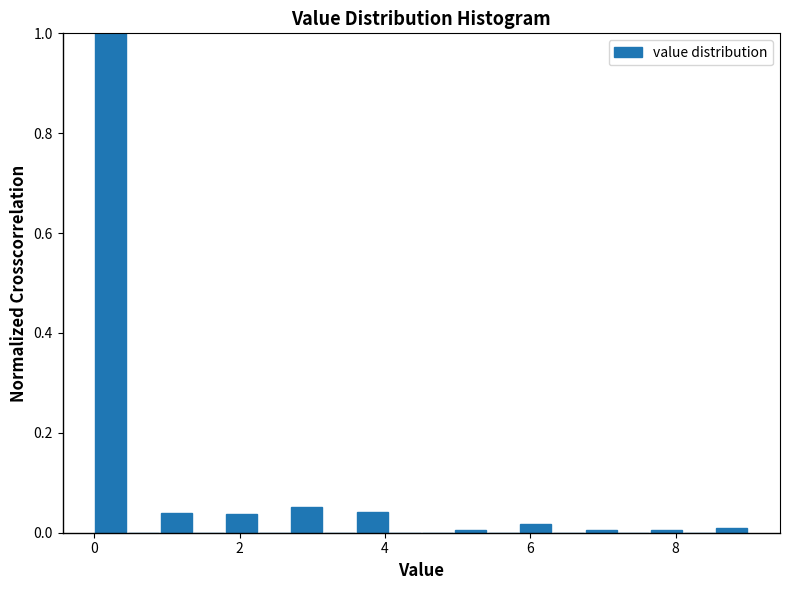

Read against the x-axis, roughly where is the centre of the tallest bar?

0.2